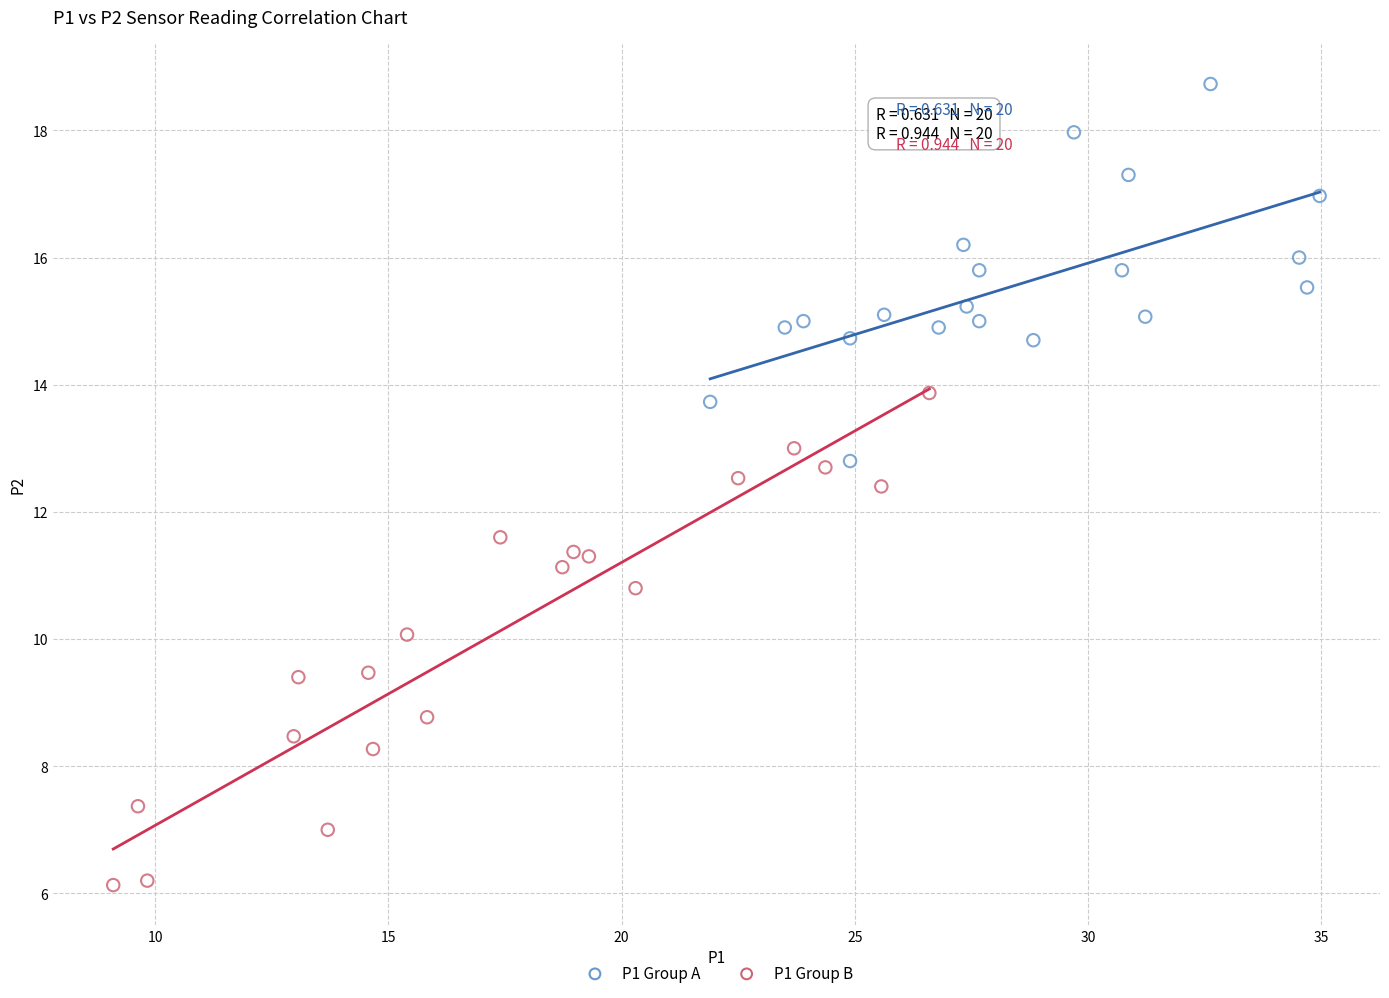

Which series reaches the minimum Y coordinate?

P1 Group B